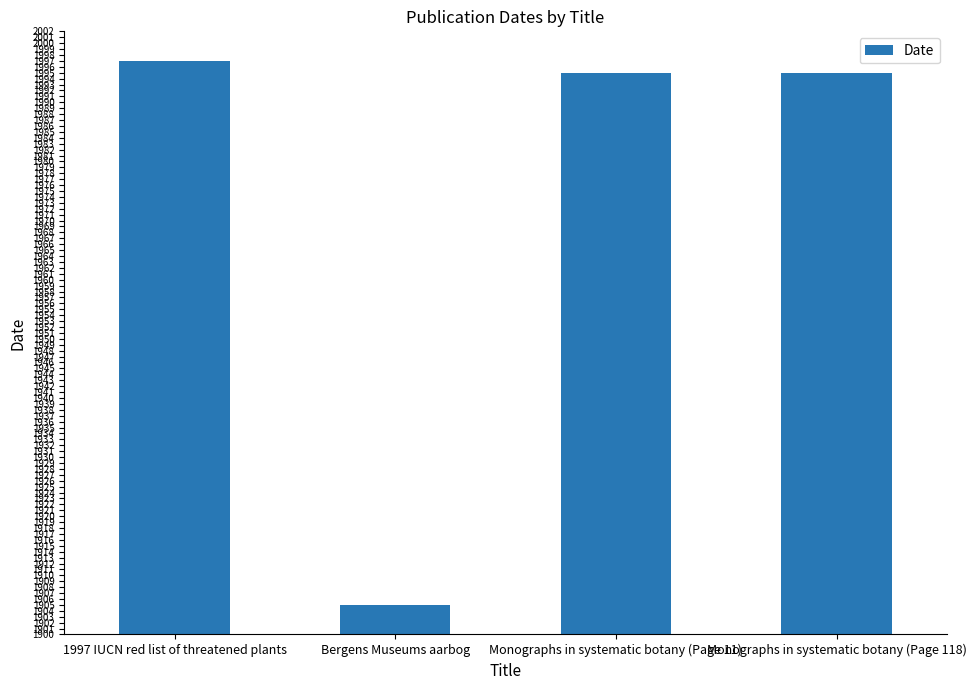

What is the change in value from 1997 IUCN red list of threatened plants to Monographs in systematic botany (Page 11)?

-2